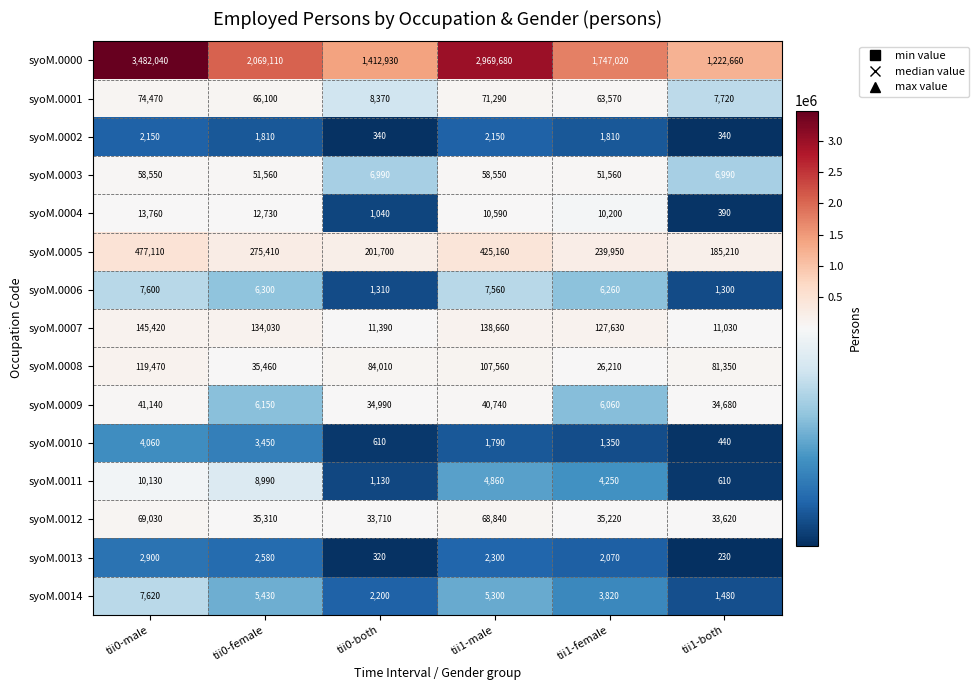

At tii0-male, list the series in order from largest to smallest.

syoM.0000, syoM.0005, syoM.0007, syoM.0008, syoM.0001, syoM.0012, syoM.0003, syoM.0009, syoM.0004, syoM.0011, syoM.0014, syoM.0006, syoM.0010, syoM.0013, syoM.0002